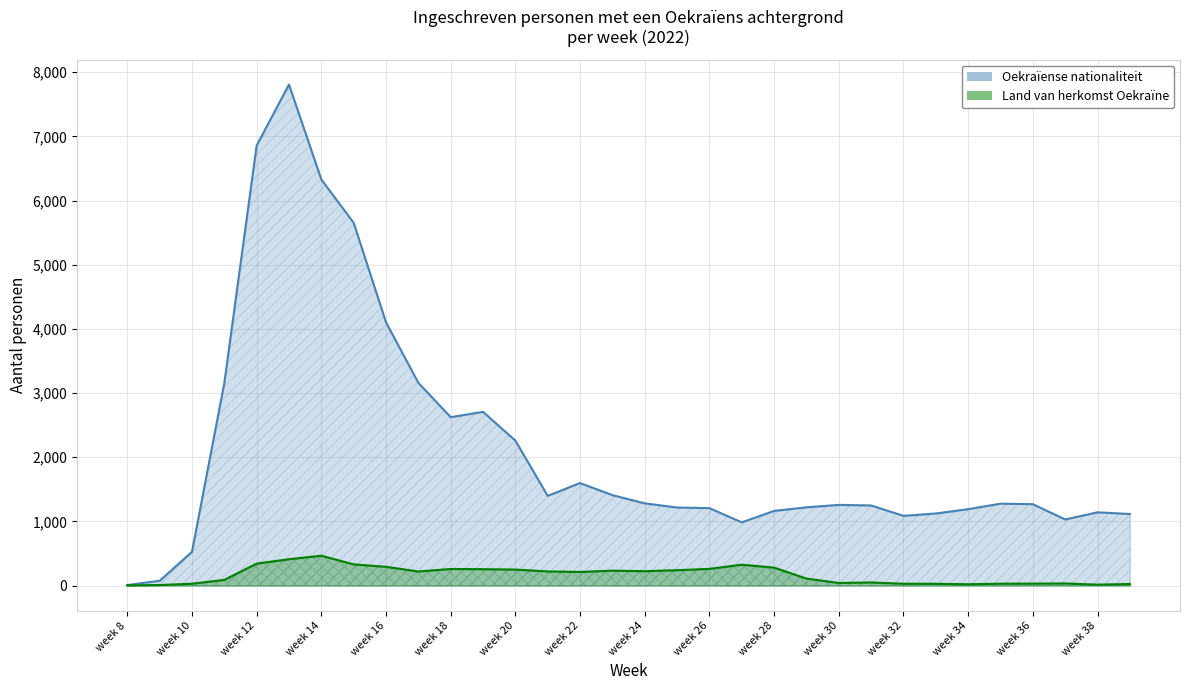

Which series has the largest range (max minus min)?

Oekraïense nationaliteit